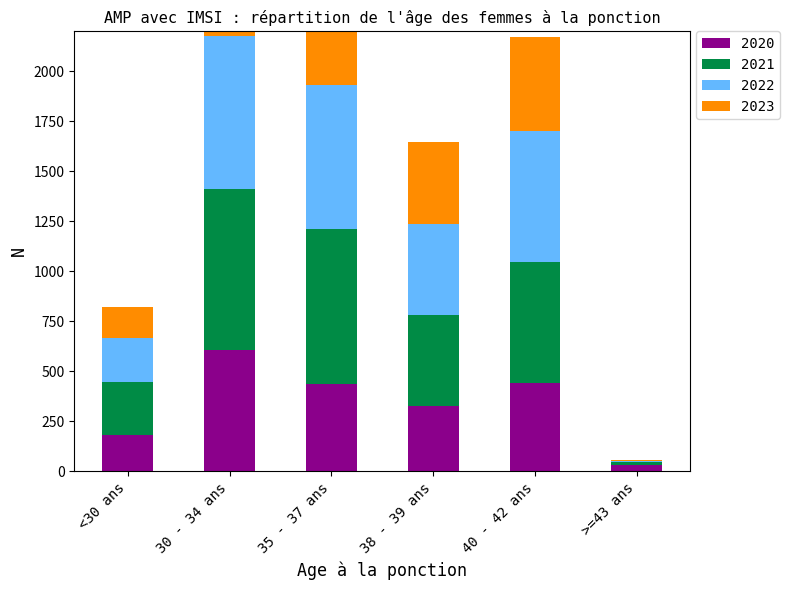

Which series has the widest spread of values?

2021